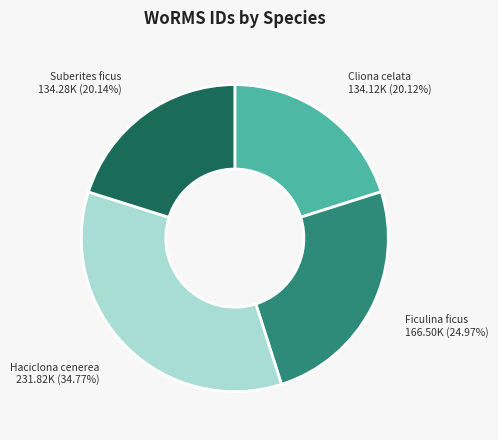

Is Cliona celata the majority of the pie?

No